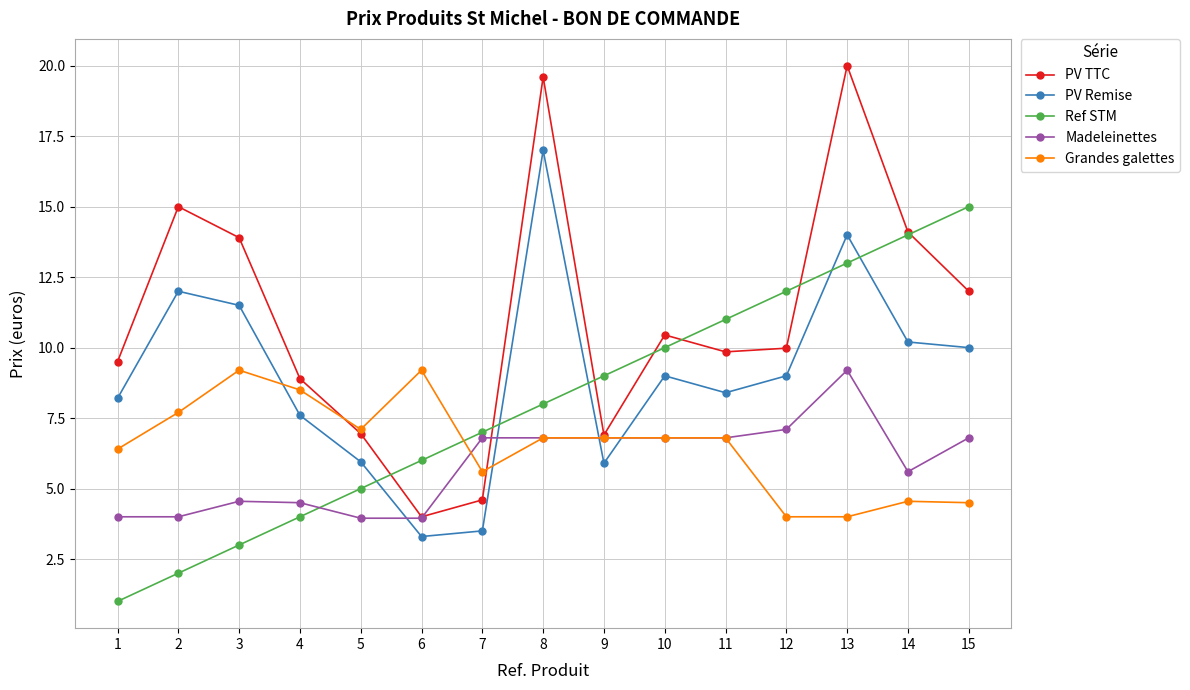

What is the value of the PV Remise point at the 13th from the left?

14.0